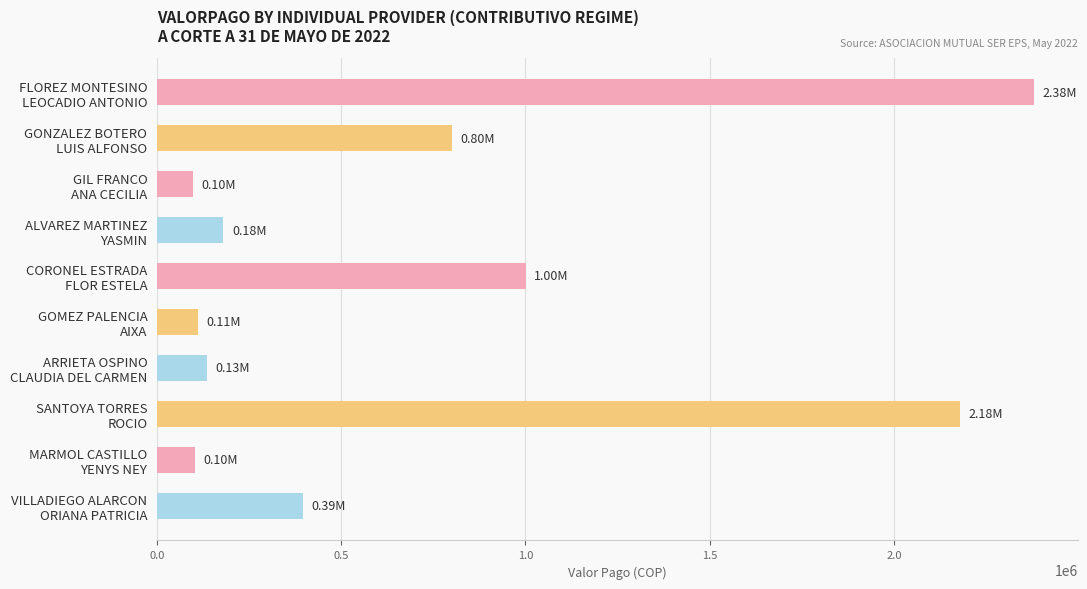

What is the difference between the maximum and minimum values?

2283522.0